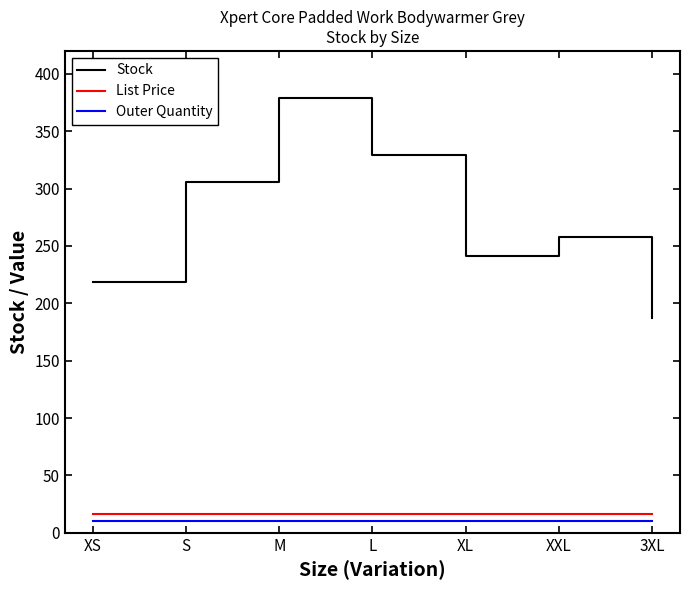

The value of List Price at XS is 15.9. True or false?

True